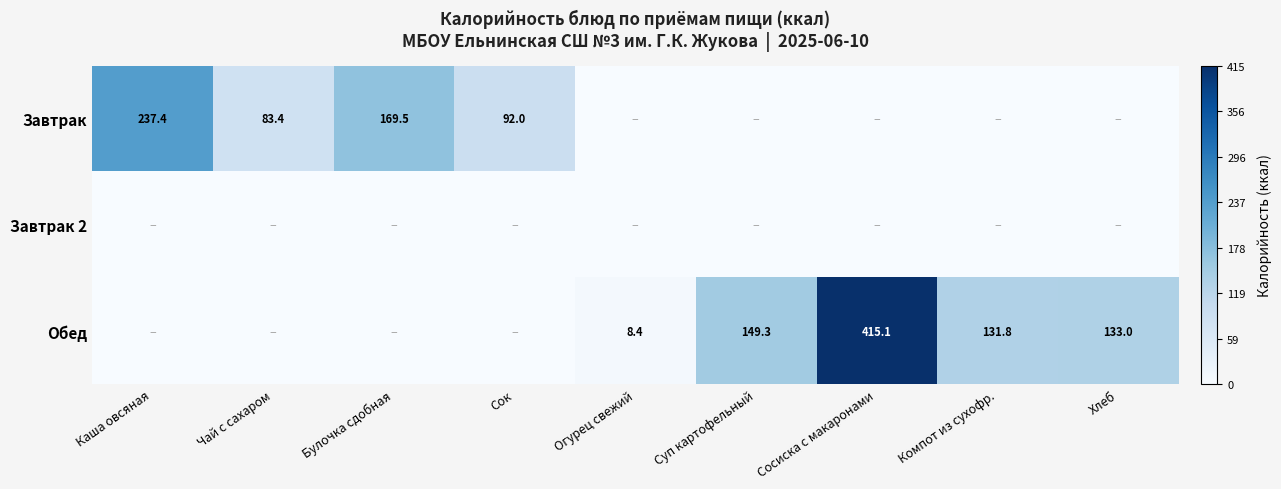

The Обед series shows 8.4 at Огурец свежий. True or false?

True